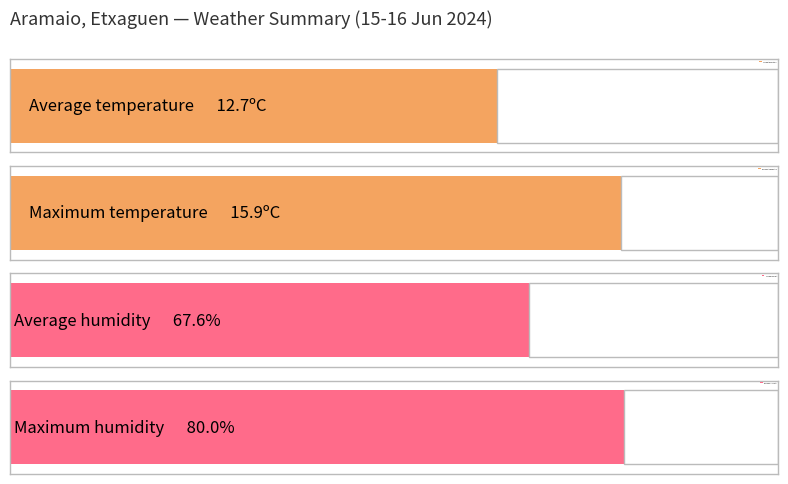

What is the maximum value shown in the chart?

80.0